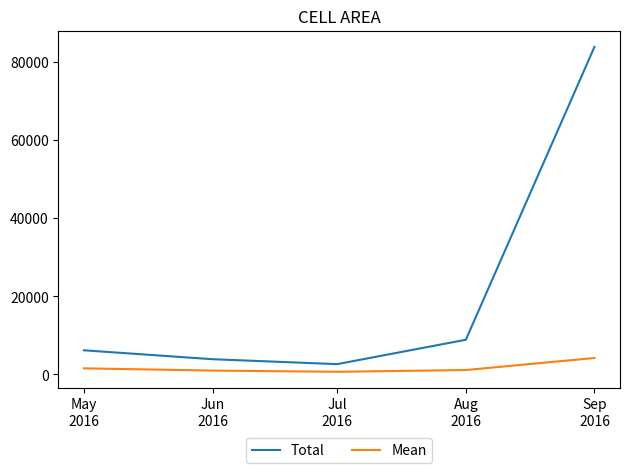

At which category is the sum across all series the highest?

Sep
2016